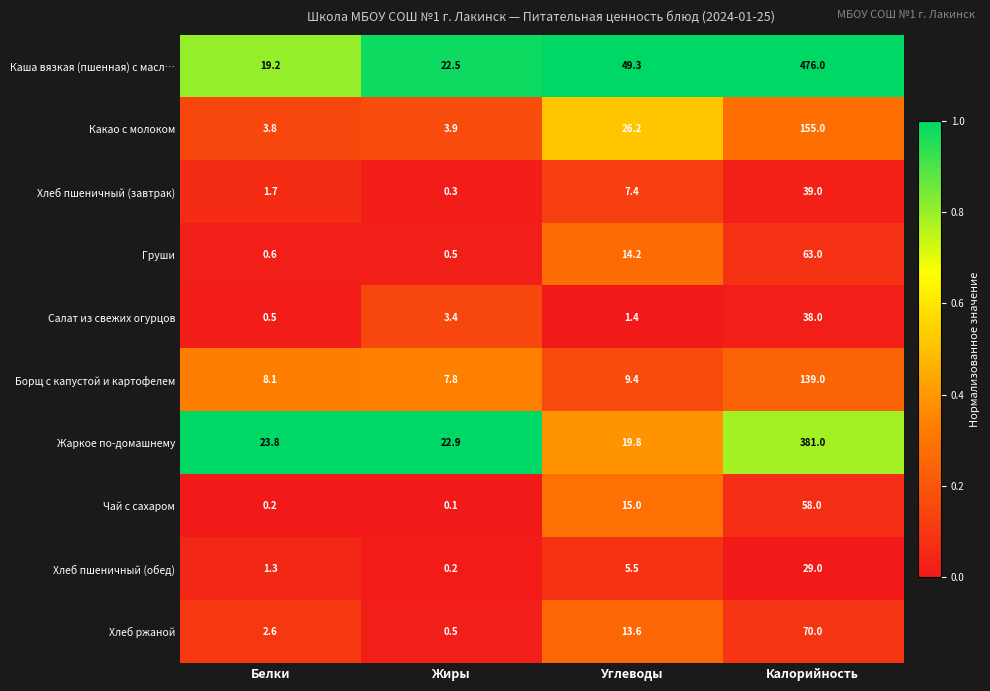

Between Жиры and Углеводы, which series saw the biggest shift?

Каша вязкая (пшенная) с масл…